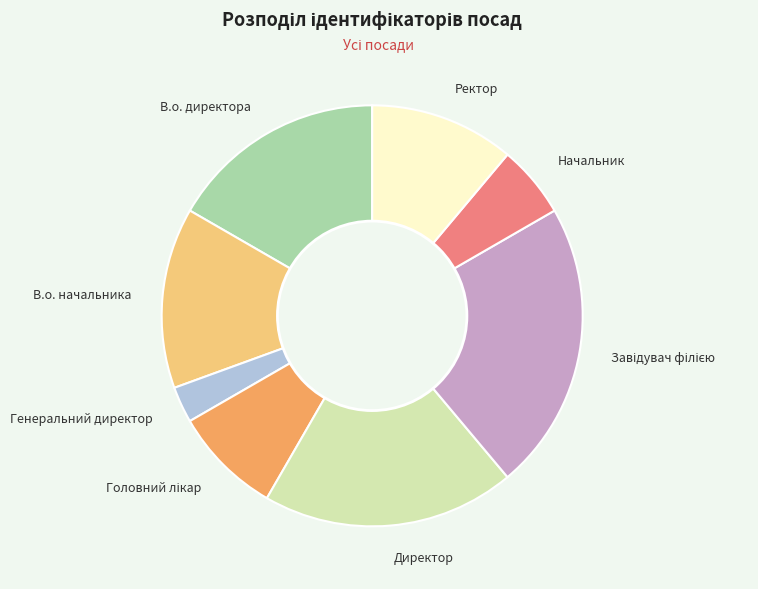

Count the number of slices in the pie.

8